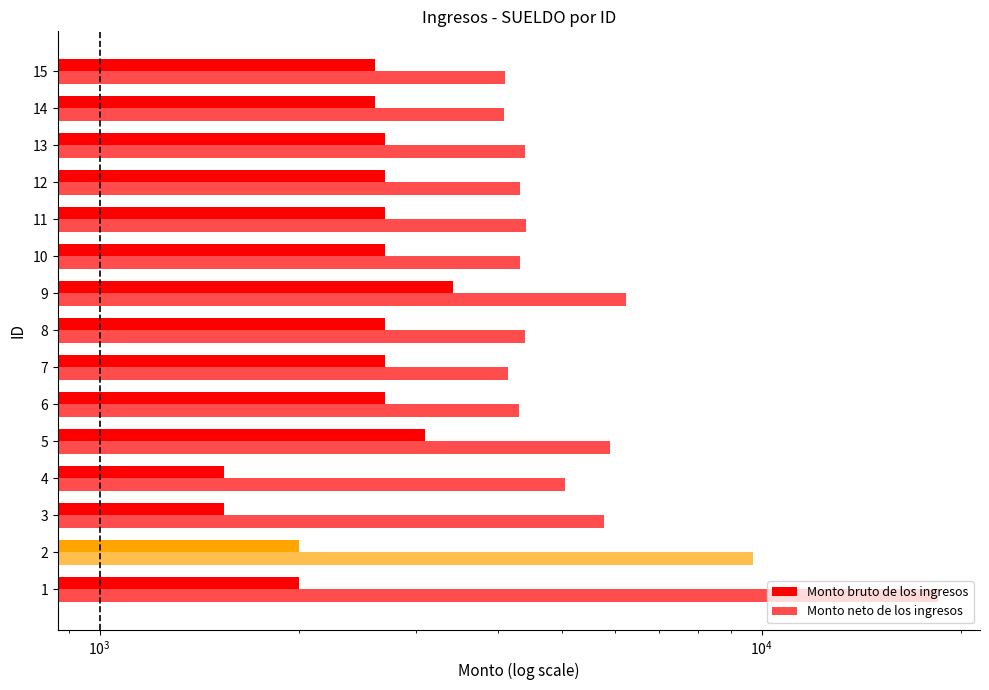

Reading left to right, transcribe all the data shown in this chart.

Monto bruto de los ingresos: 2000.0	2000.0	1540.2	1540.2	3101.6	2702.1	2702.1	2702.1	3422.2	2702.1	2702.1	2702.1	2702.1	2602.9	2602.9
Monto neto de los ingresos: 18472.7	9708.0	5787.8	5052.6	5909.2	4294.8	4132.3	4397.3	6229.9	4317.3	4409.8	4309.8	4386.1	4083.2	4098.1